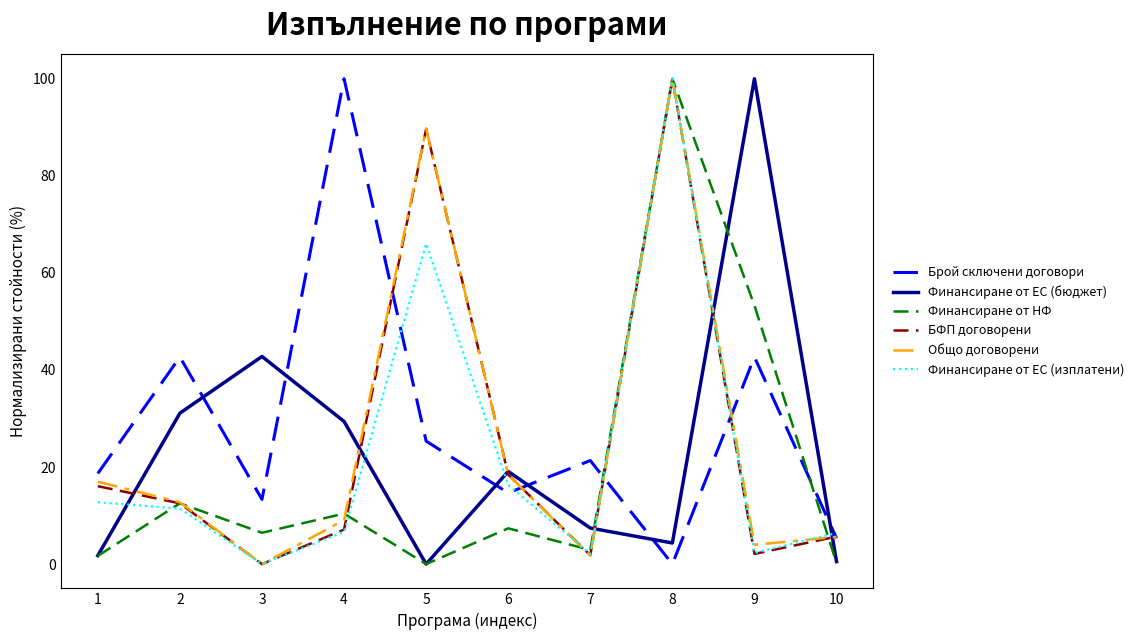

Is the value of Финансиране от ЕС (изплатени) at 8 greater than the value of Финансиране от ЕС (бюджет) at 4?

Yes